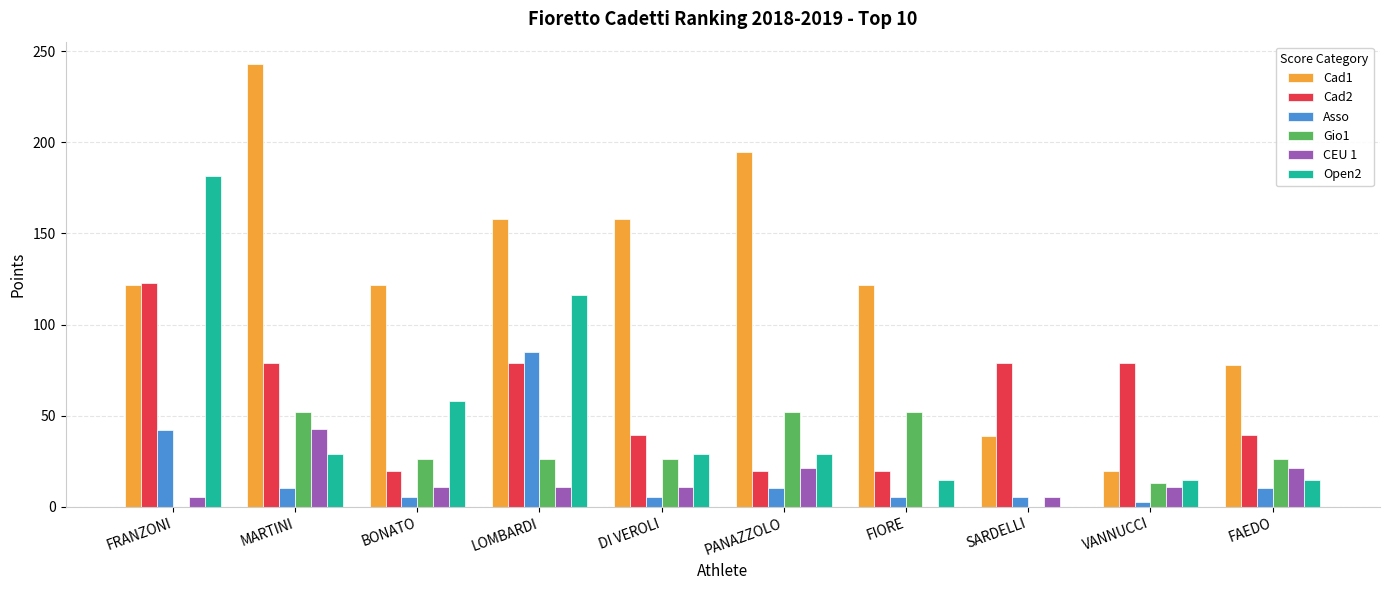

Which label corresponds to the largest value in the chart?

MARTINI